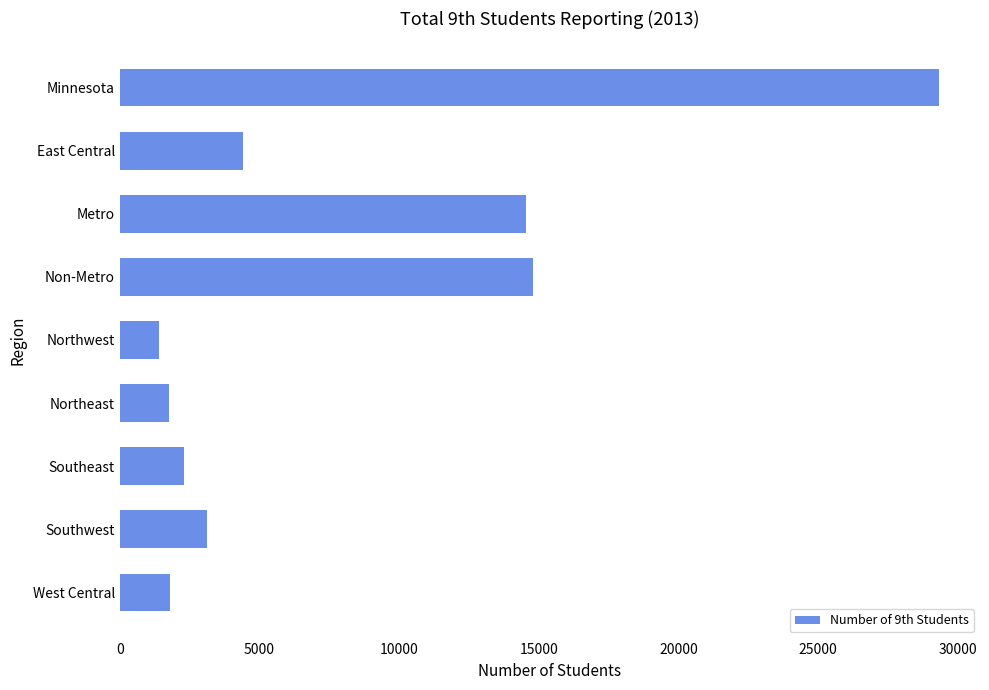

Approximately how many times larger is the value at East Central compared to Southwest?

1.4